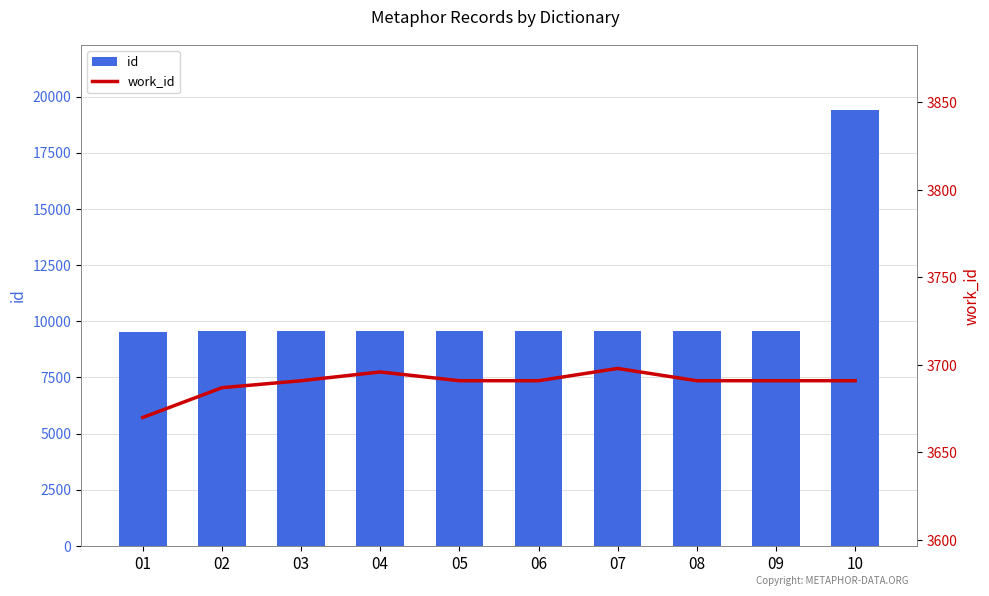

What are all the series names shown in the legend?

id, work_id